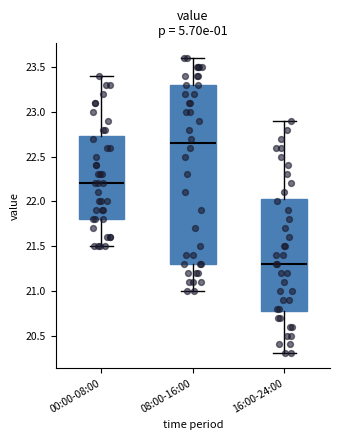

Which box's median line is the lowest?

16:00-24:00